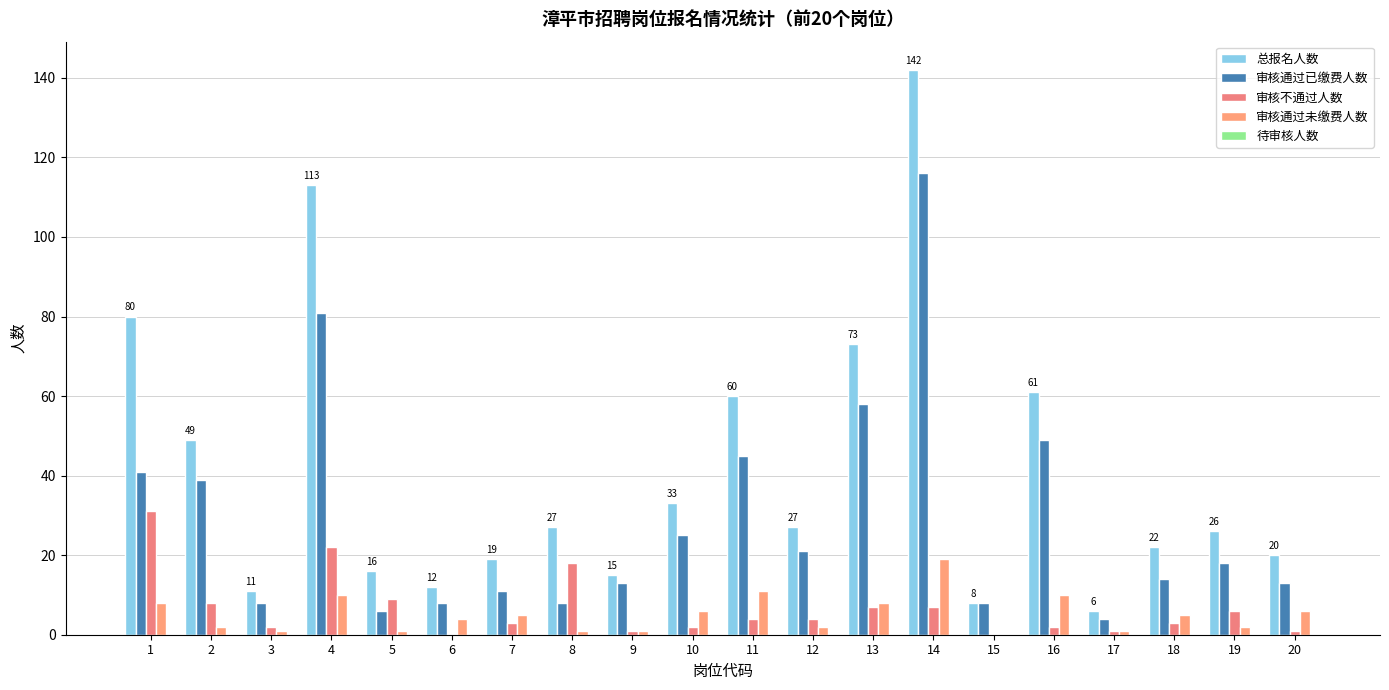

Reading left to right, transcribe all the data shown in this chart.

总报名人数: 1=80	2=49	3=11	4=113	5=16	6=12	7=19	8=27	9=15	10=33	11=60	12=27	13=73	14=142	15=8	16=61	17=6	18=22	19=26	20=20
审核通过已缴费人数: 1=41	2=39	3=8	4=81	5=6	6=8	7=11	8=8	9=13	10=25	11=45	12=21	13=58	14=116	15=8	16=49	17=4	18=14	19=18	20=13
审核不通过人数: 1=31	2=8	3=2	4=22	5=9	6=0	7=3	8=18	9=1	10=2	11=4	12=4	13=7	14=7	15=0	16=2	17=1	18=3	19=6	20=1
审核通过未缴费人数: 1=8	2=2	3=1	4=10	5=1	6=4	7=5	8=1	9=1	10=6	11=11	12=2	13=8	14=19	15=0	16=10	17=1	18=5	19=2	20=6
待审核人数: 1=0	2=0	3=0	4=0	5=0	6=0	7=0	8=0	9=0	10=0	11=0	12=0	13=0	14=0	15=0	16=0	17=0	18=0	19=0	20=0